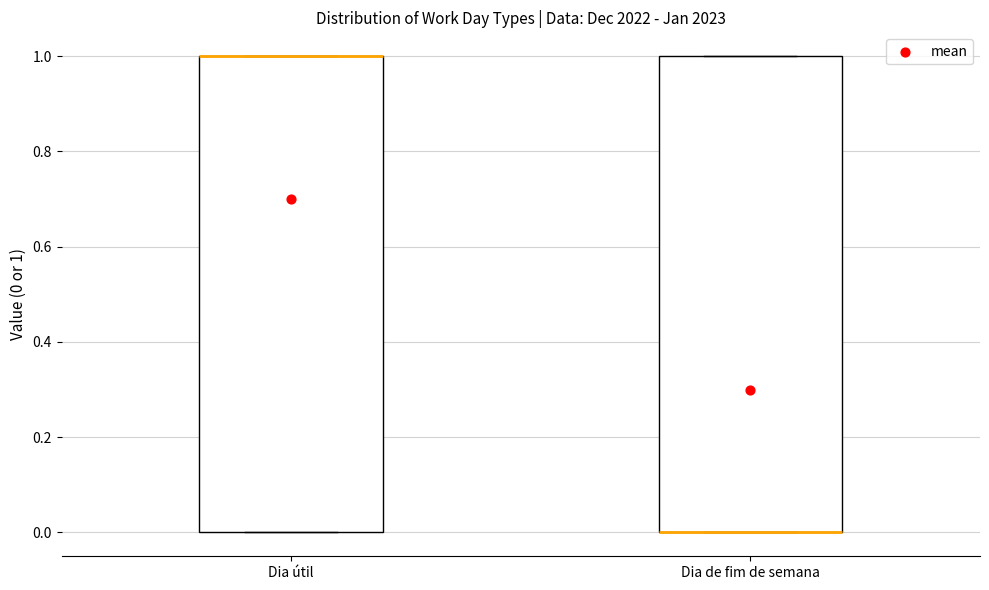

Where is the upper edge of the box for Dia de fim de semana on the y-axis? The values are not printed on the chart, so give them approximately, as read against the axis.

1